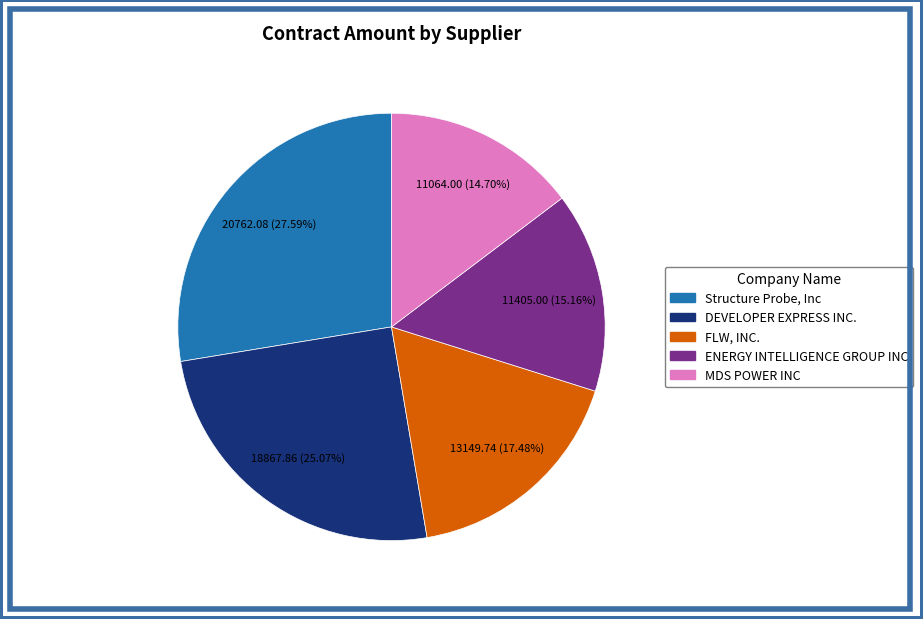

Does DEVELOPER EXPRESS INC. account for over 50% of the chart?

No